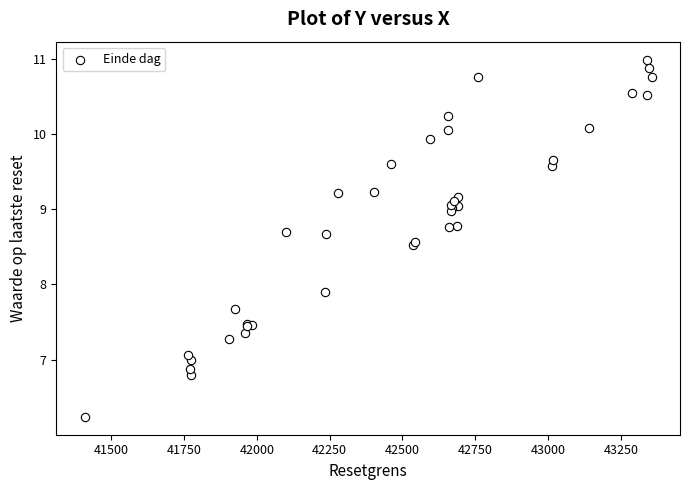

What Y value in the scatter plot is closest to 8?

7.9